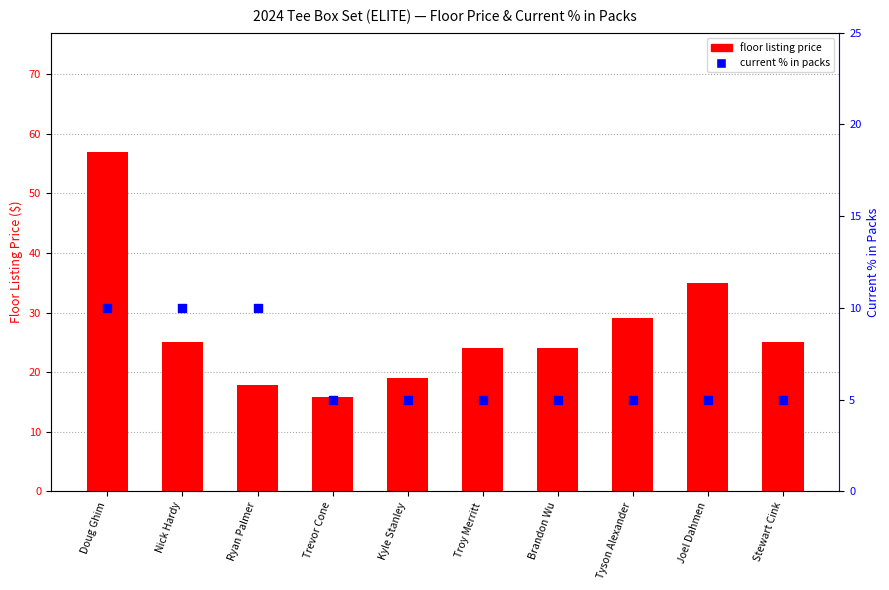

What is the total value across all series at Brandon Wu?

29.0